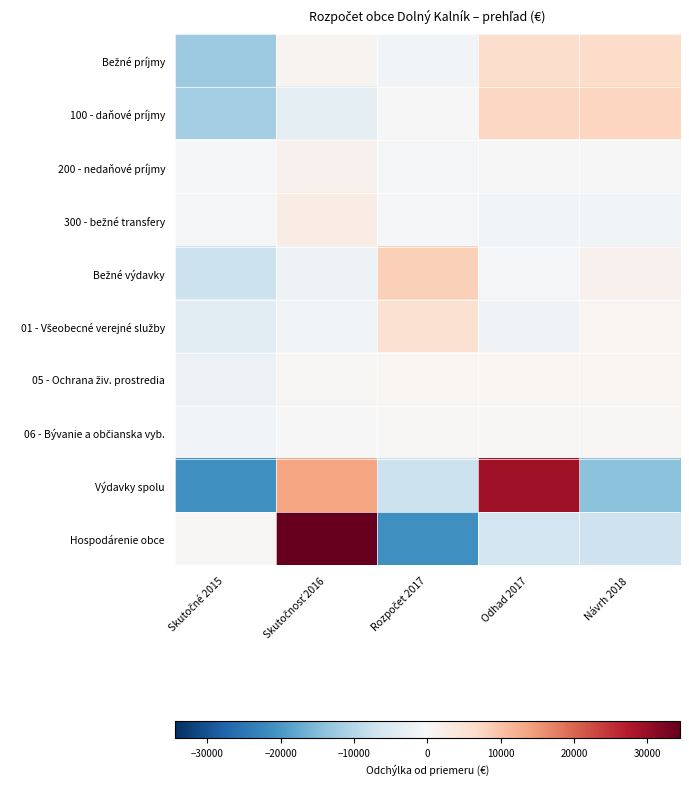

At how many categories does at least one series exceed 29143?

1